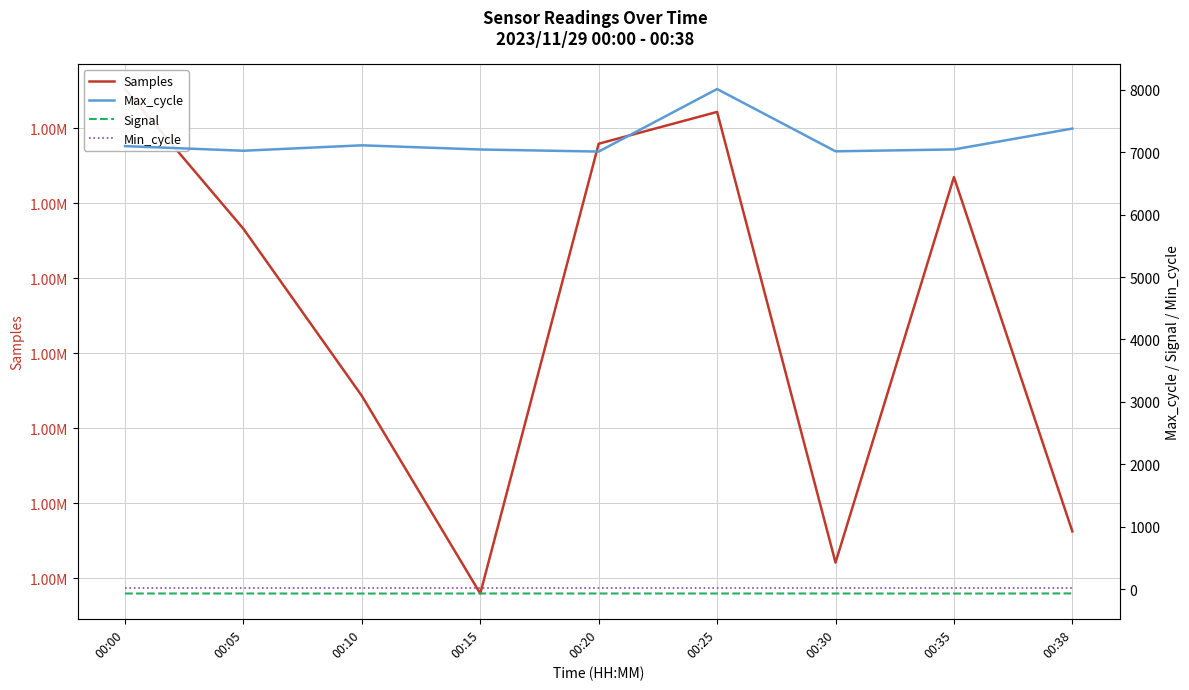

Reading left to right, transcribe all the data shown in this chart.

Samples: 00:00=1911520	00:05=1909657	00:10=1907431	00:15=1904797	00:20=1910791	00:25=1911215	00:30=1905210	00:35=1910347	00:38=1905625
Max_cycle: 00:00=7095	00:05=7021	00:10=7108	00:15=7041	00:20=7008	00:25=8009	00:30=7012	00:35=7042	00:38=7376
Signal: 00:00=-66	00:05=-66	00:10=-67	00:15=-66	00:20=-66	00:25=-66	00:30=-66	00:35=-67	00:38=-65
Min_cycle: 00:00=28	00:05=28	00:10=28	00:15=28	00:20=28	00:25=28	00:30=28	00:35=28	00:38=28